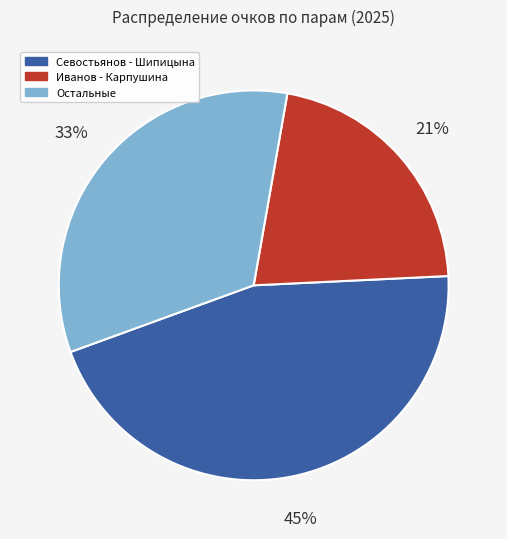

To the nearest percent, what is the difference between the largest and smallest slice percentages?

24%